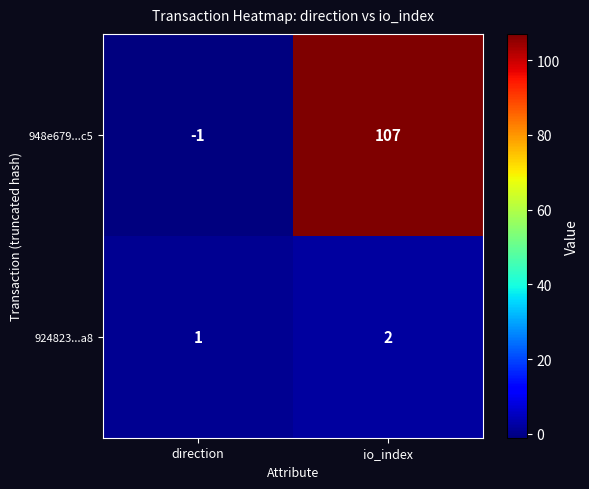

The value of 948e679...c5 at direction is -1. True or false?

True